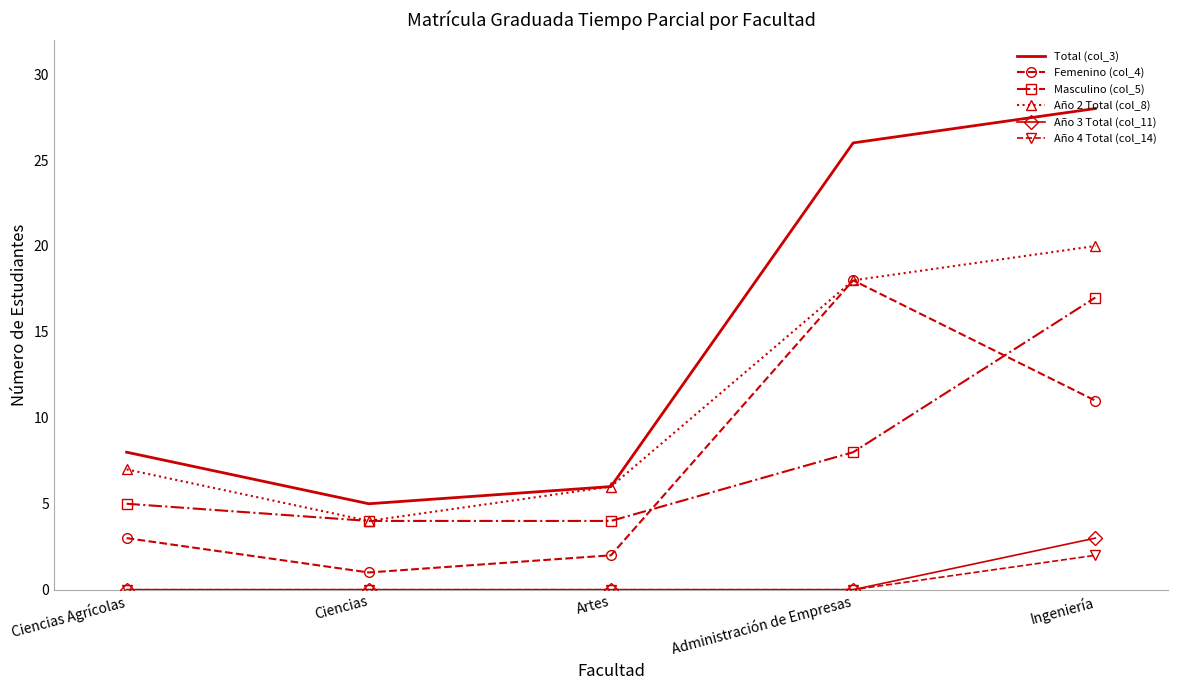

Which series has the largest total across all categories?

Total (col_3)